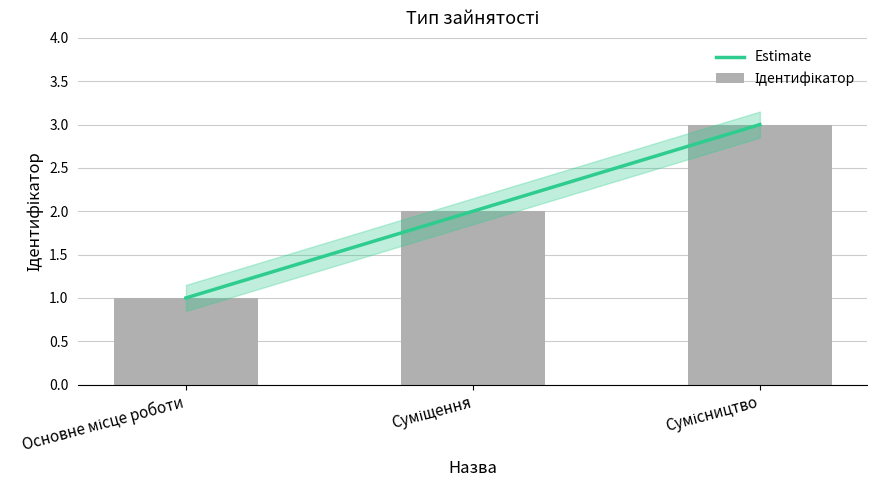

How many values exceed 2?

1